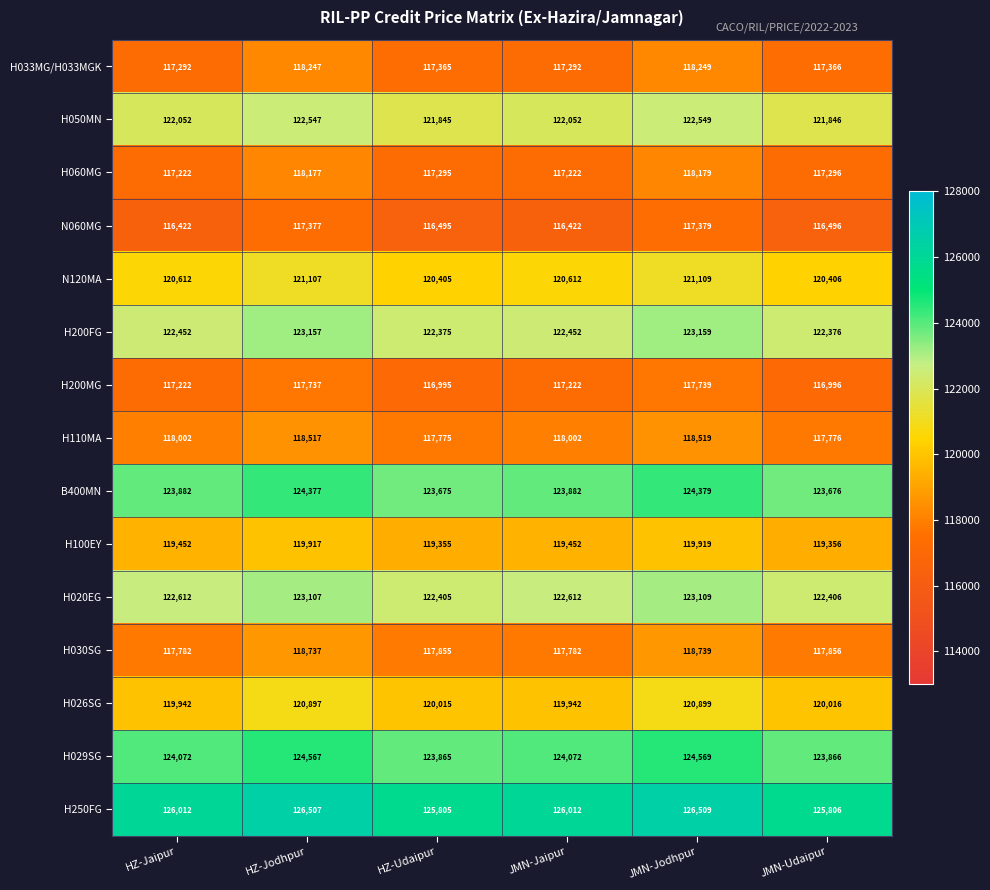

At which category is the sum across all series the highest?

JMN-Jodhpur